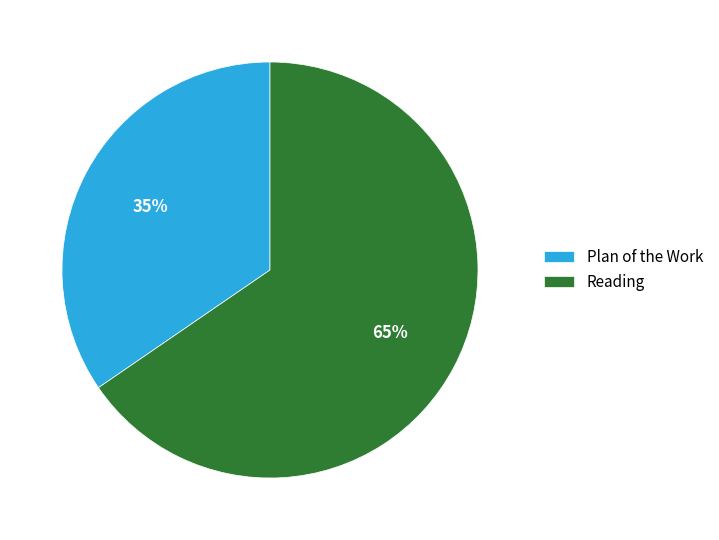

Combined, do Plan of the Work and Reading account for over 50%?

Yes